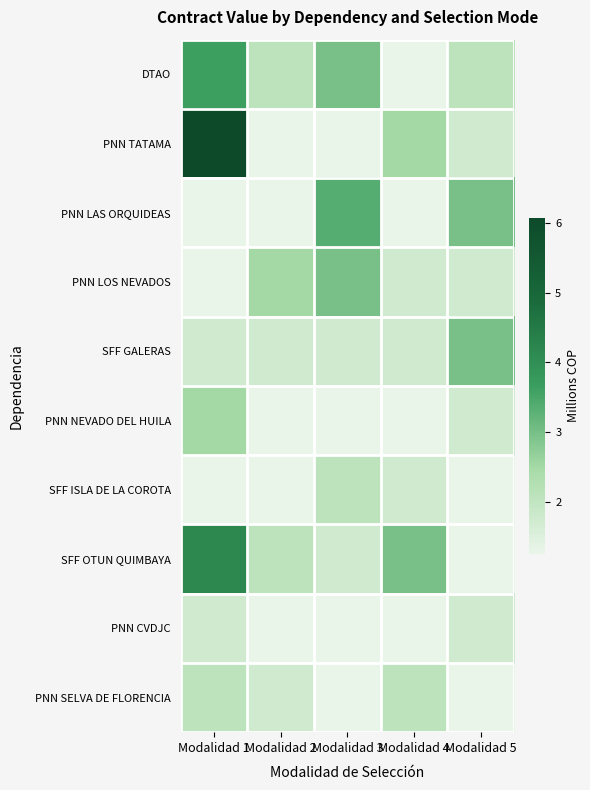

How many categories are shown in the chart?

5